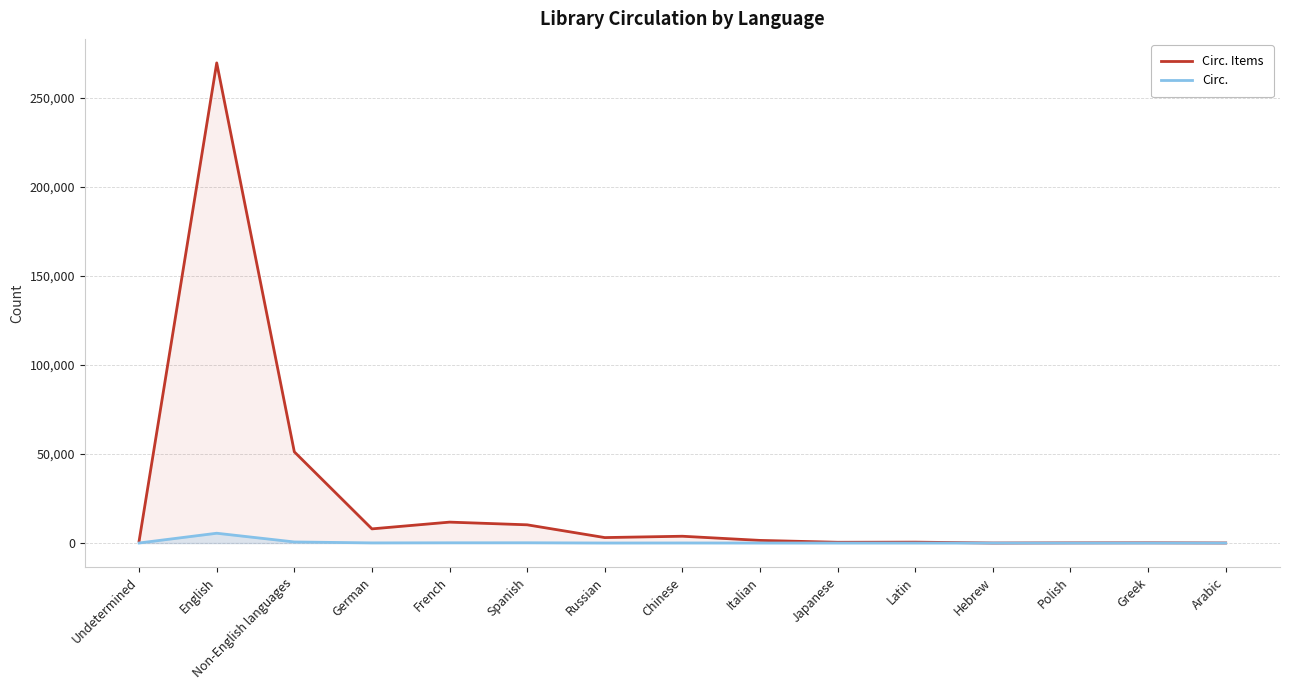

Which series changed the most between Non-English languages and German?

Circ. Items